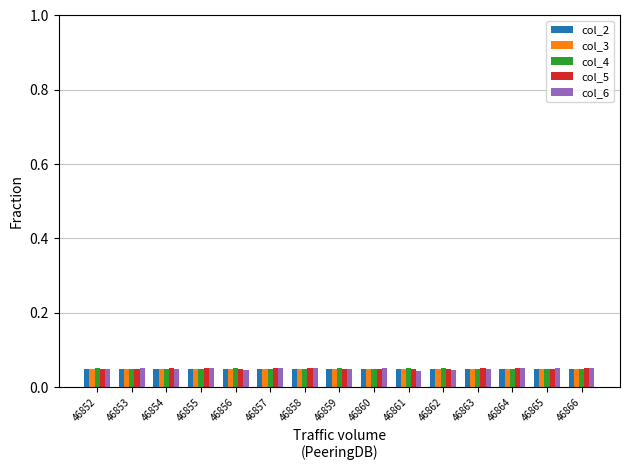

Which series has the widest spread of values?

col_6